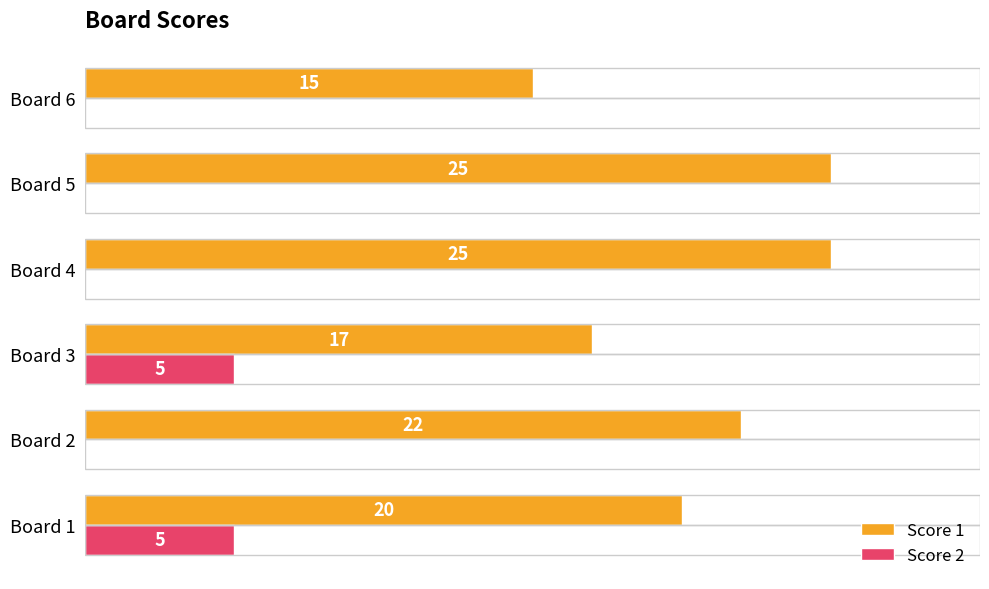

Is it true that Score 2 equals -3 at Board 4?

False